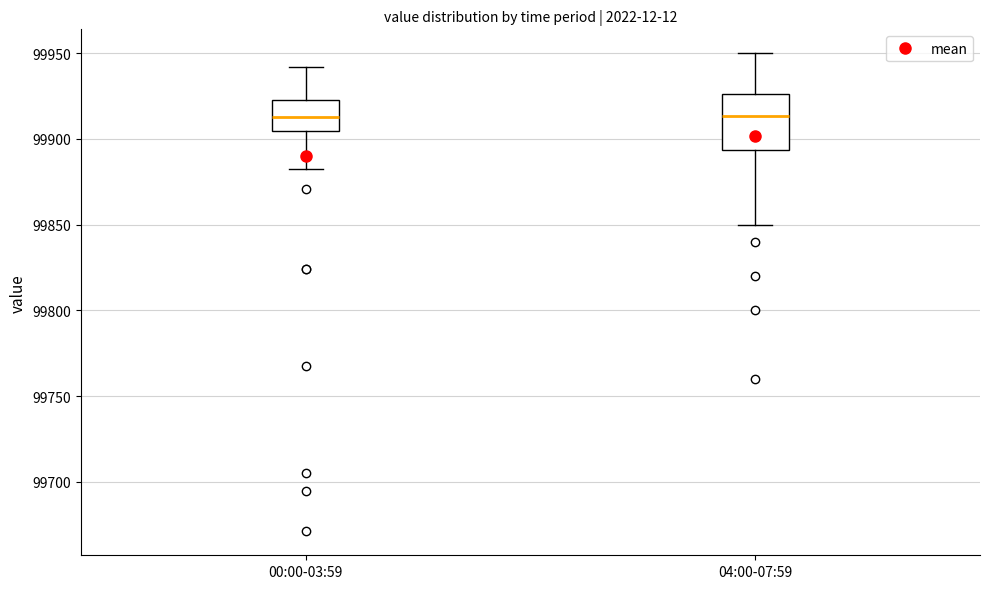

Reading left to right, transcribe this box plot: for each box, give where its median line is, the range the box spans, and where its two whiskers end, as read against the y-axis. The values are not printed on the chart, so give them approximately, as read against the axis.

00:00-03:59: median 99915, box 99905 to 99925, whiskers 99880 to 99940
04:00-07:59: median 99915, box 99895 to 99925, whiskers 99850 to 99950